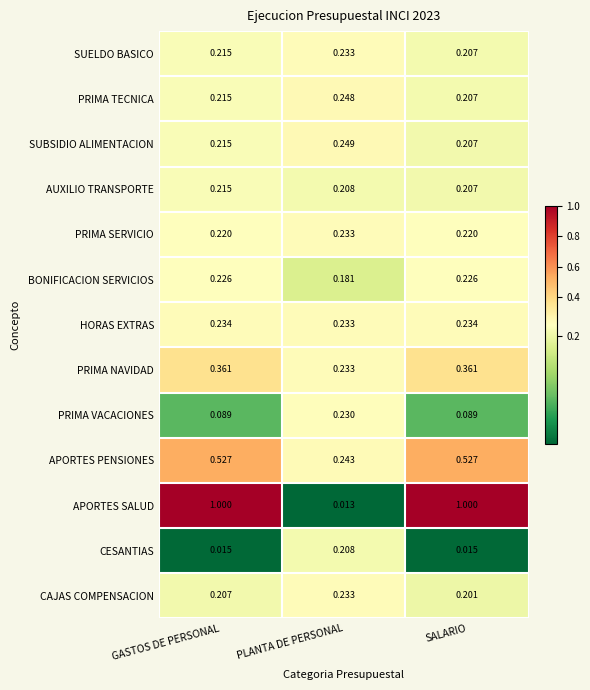

Which label corresponds to the smallest value in the chart?

PLANTA DE PERSONAL